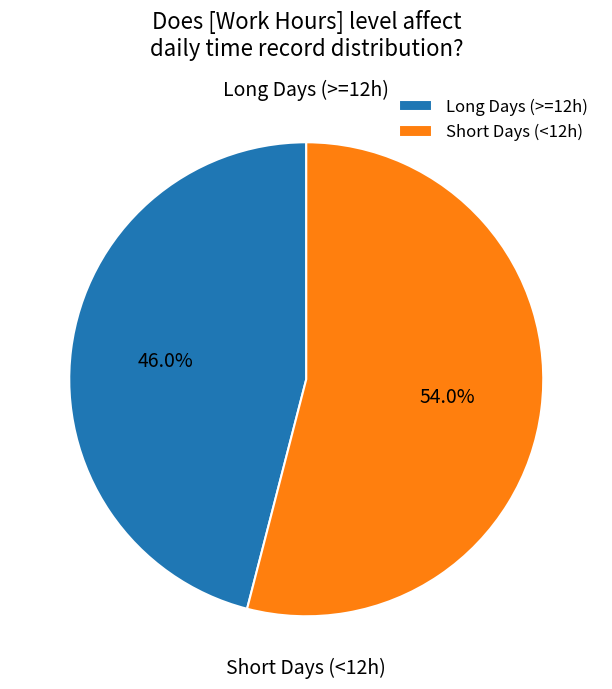

What is the total percentage of Long Days (>=12h) and Short Days (<12h)?

100.0%